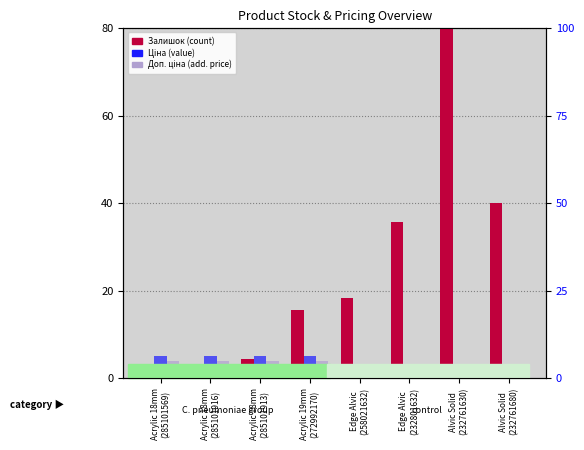

Which series has the largest range (max minus min)?

Залишок (count)